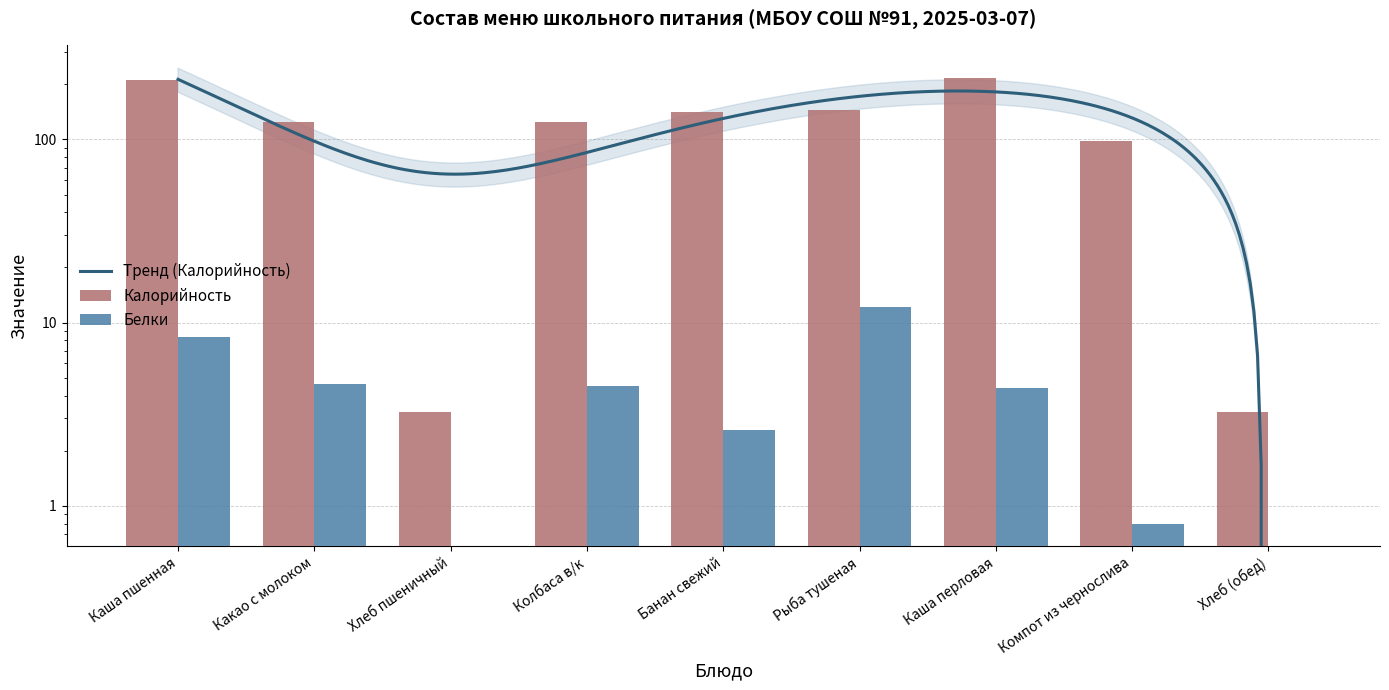

Which series has the largest total across all categories?

Калорийность